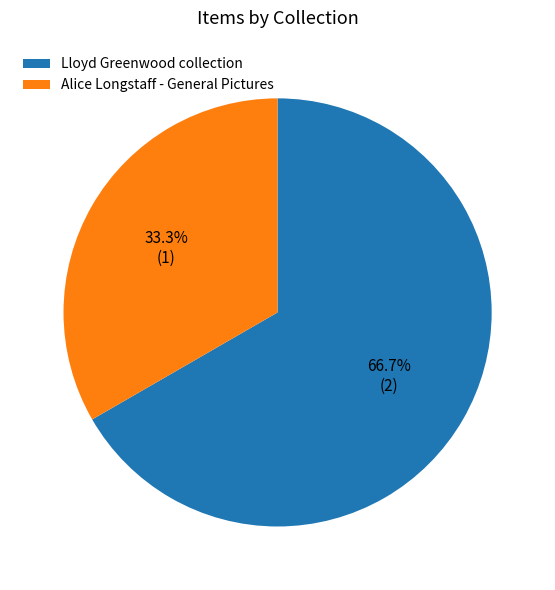

Is there any slice that represents more than half of the pie?

Yes